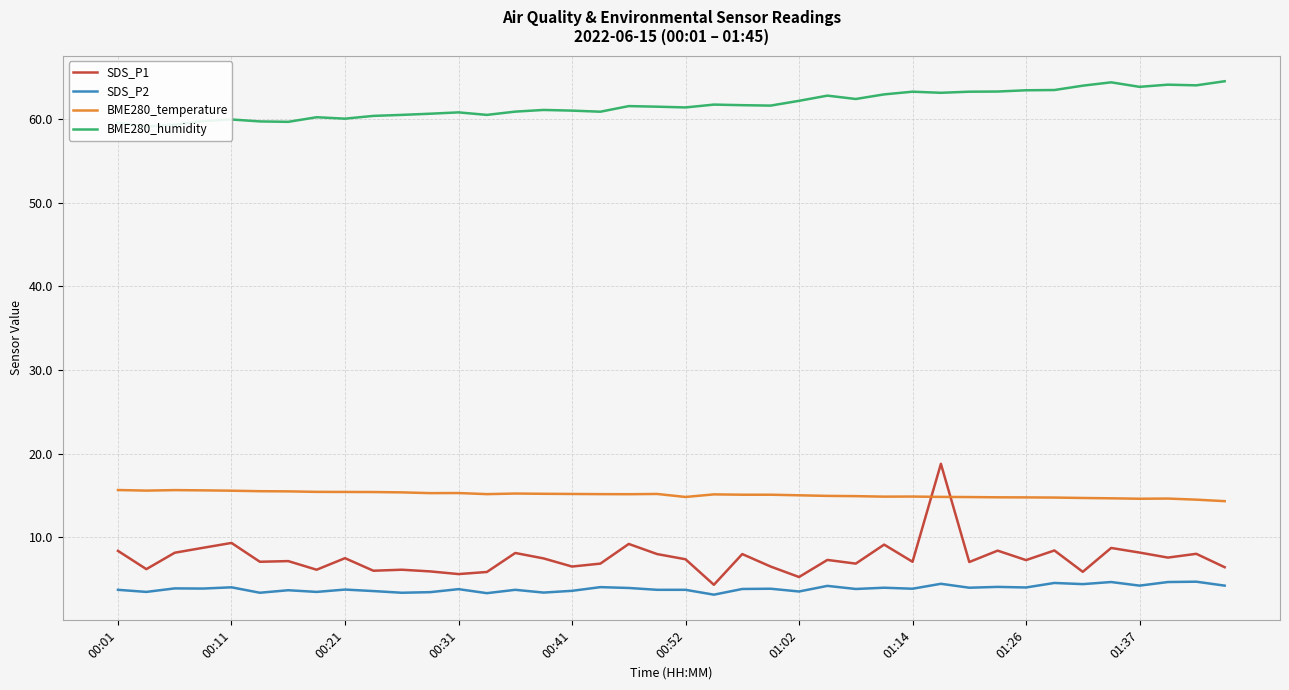

What is the difference between the maximum and minimum values in the BME280_humidity series?

5.4